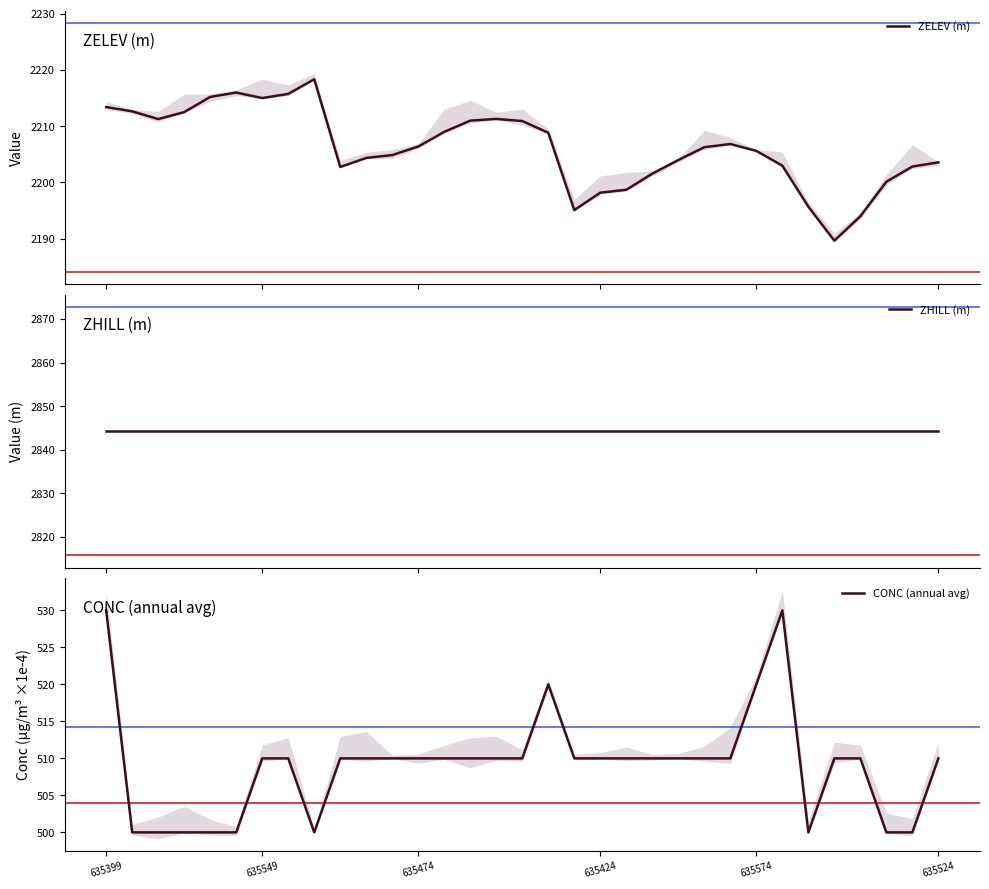

Which label corresponds to the largest value in the chart?

635399